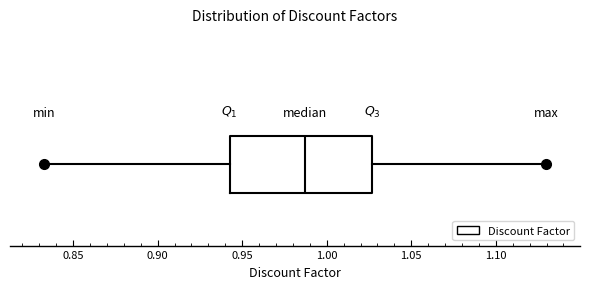

Transcribe this box plot: give where the median line is, the range the box spans, and where the two whiskers end, as read against the x-axis. The values are not printed on the chart, so give them approximately, as read against the axis.

median 0.985, box 0.945 to 1.025, whiskers 0.835 to 1.130